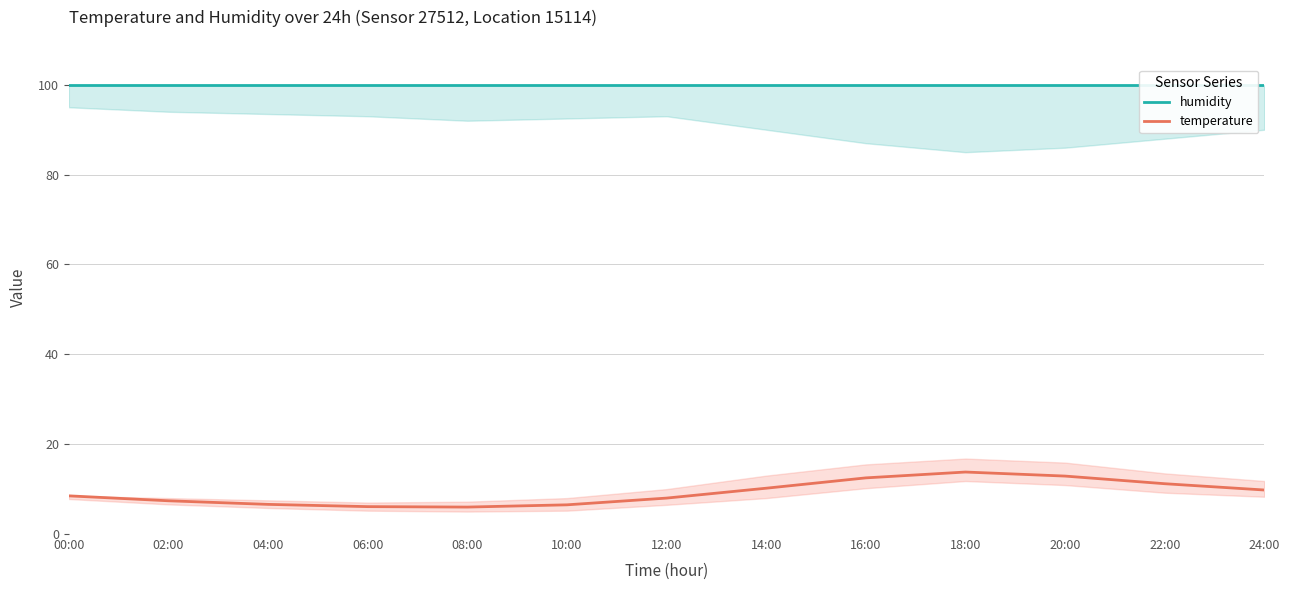

What is the sum of the humidity values at 24:00 and 16:00?

199.8